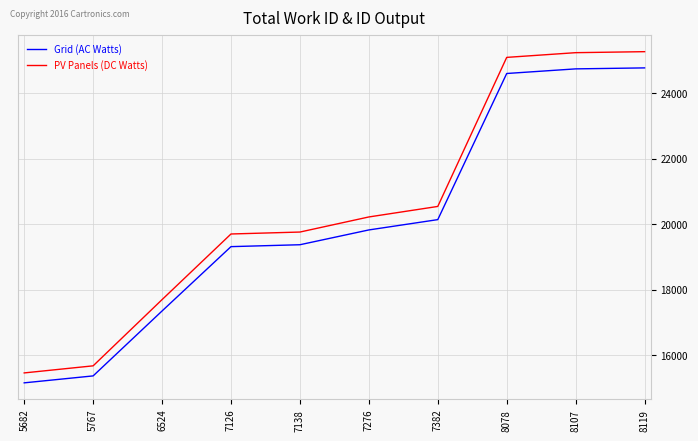

Which series changed the most between 6524 and 8119?

PV Panels (DC Watts)